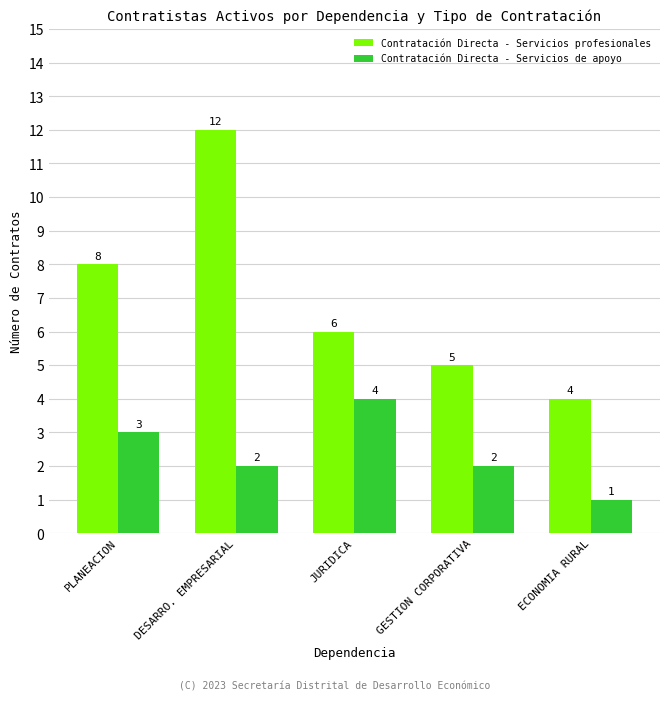

List the series in order of their peak value, lowest first.

Contratación Directa - Servicios de apoyo, Contratación Directa - Servicios profesionales